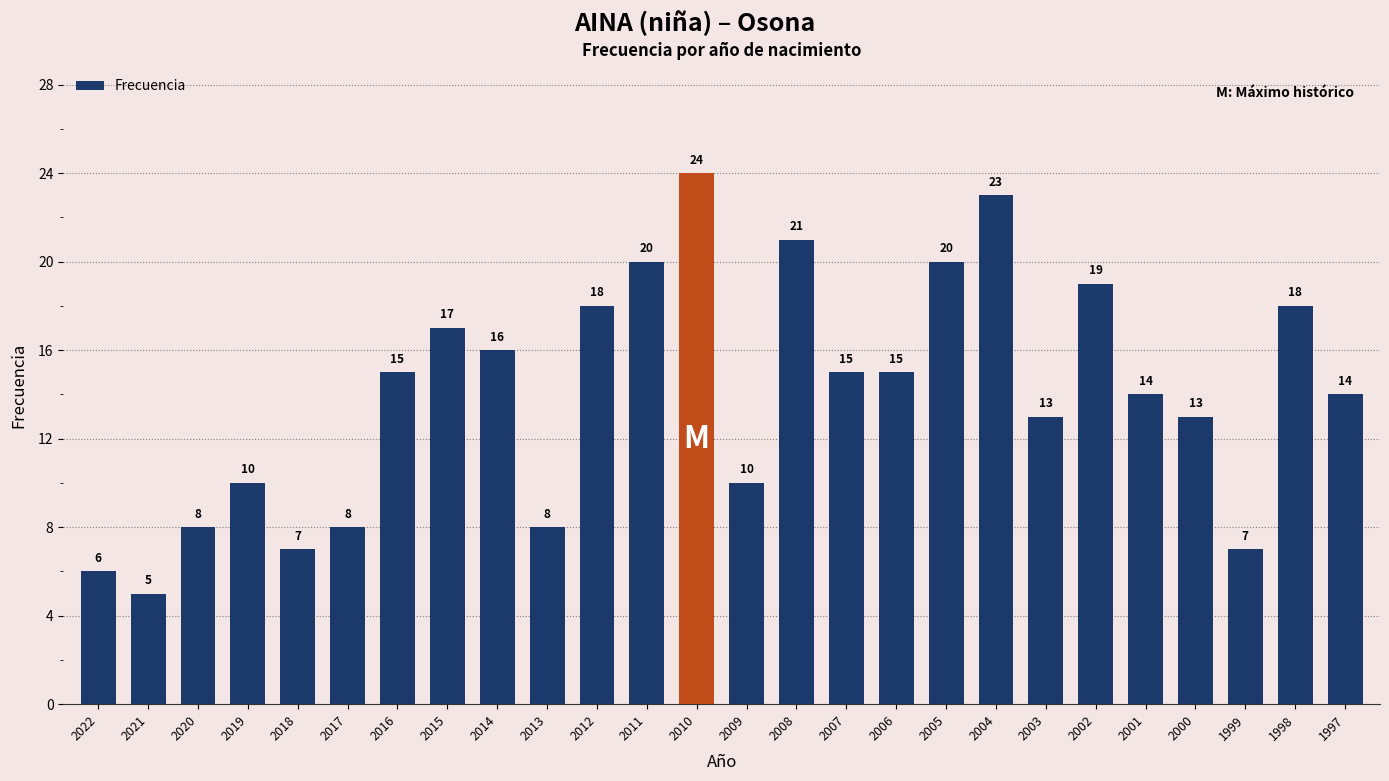

What is the approximate value at 1999, to the nearest 5?

5